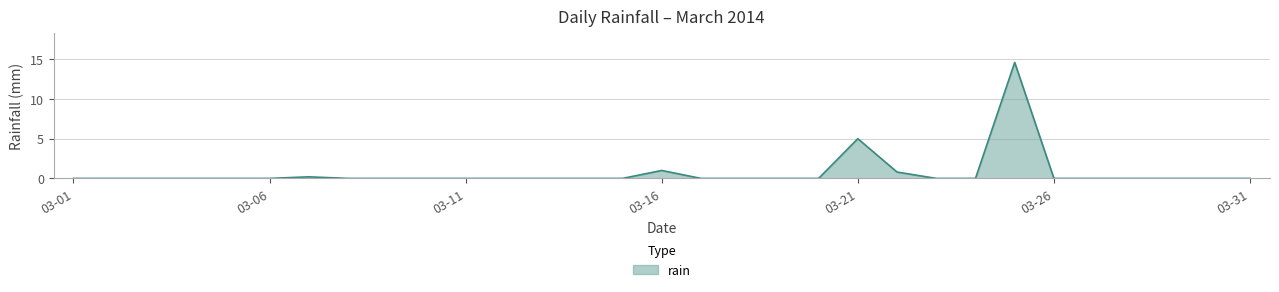

Reading left to right, what are all the values shown in this chart?

0.0	0.0	0.0	0.0	0.0	0.0	0.2	0.0	0.0	0.0	0.0	0.0	0.0	0.0	0.0	1.0	0.0	0.0	0.0	0.0	5.0	0.8	0.0	0.0	14.6	0.0	0.0	0.0	0.0	0.0	0.0